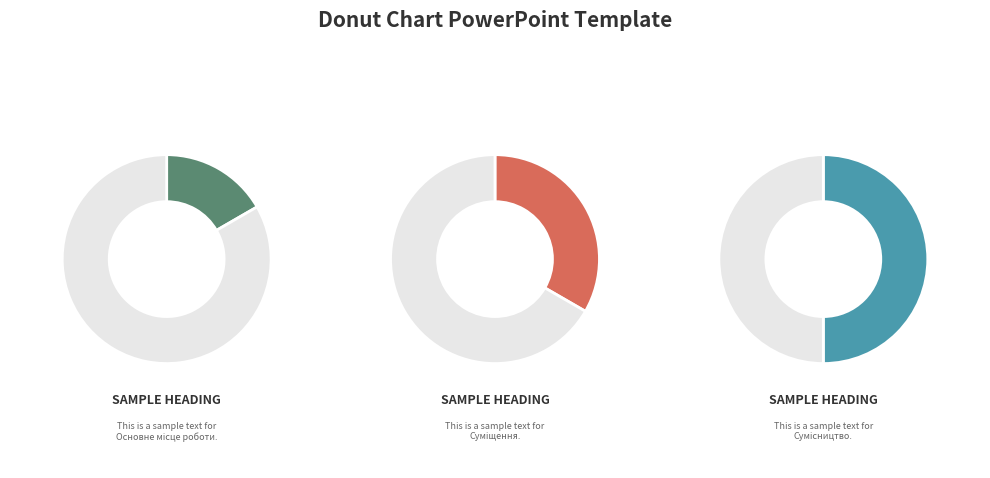

How many slices are in this pie chart?

3